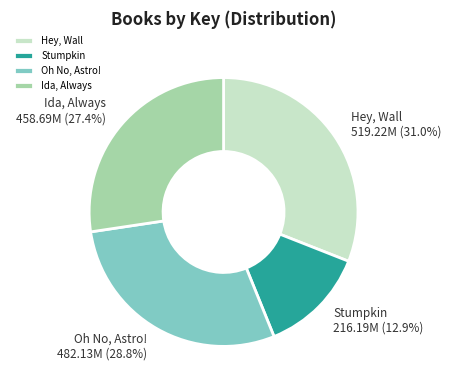

Count the number of slices in the pie.

4